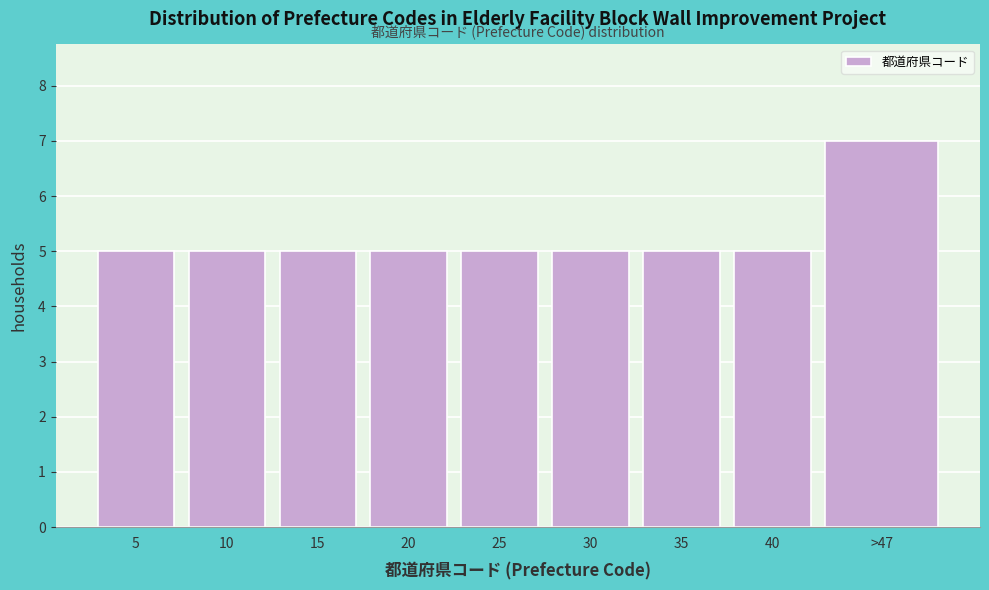

Reading right to left, list all the values displayed in this chart.

7	5	5	5	5	5	5	5	5